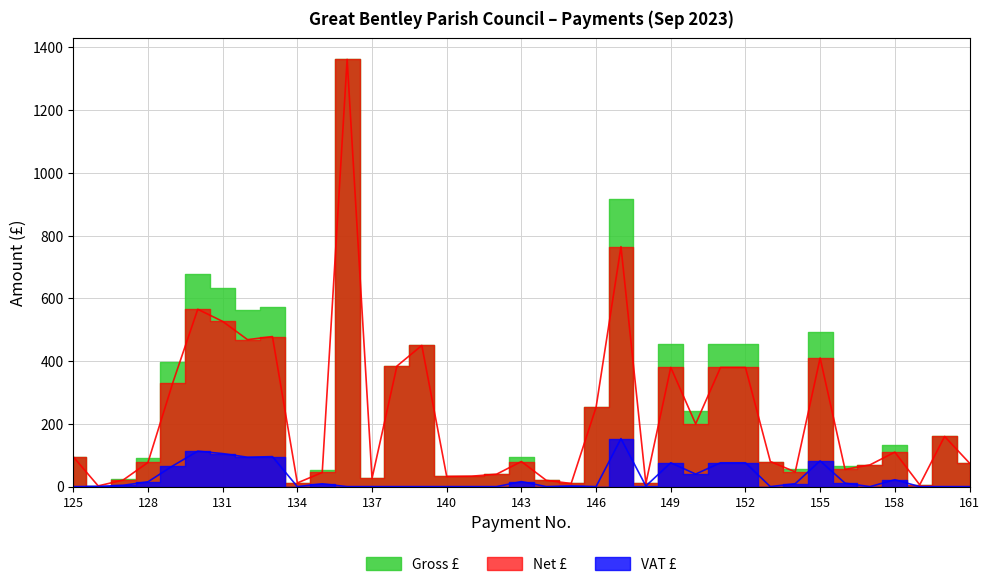

How many data points in VAT £ are above 2?

18